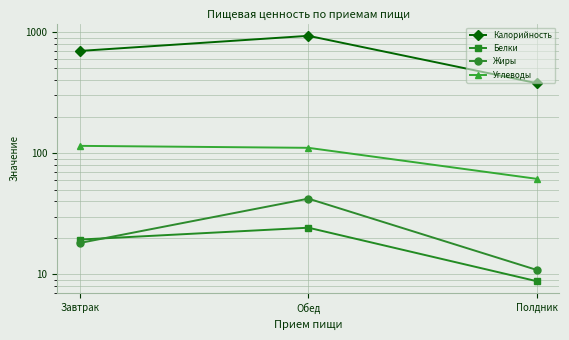

Reading left to right, what are all the values shown in this chart?

Калорийность: 698.1	930.0	378.4
Белки: 19.4	24.3	8.8
Жиры: 18.2	42.2	10.9
Углеводы: 115.0	110.8	61.5